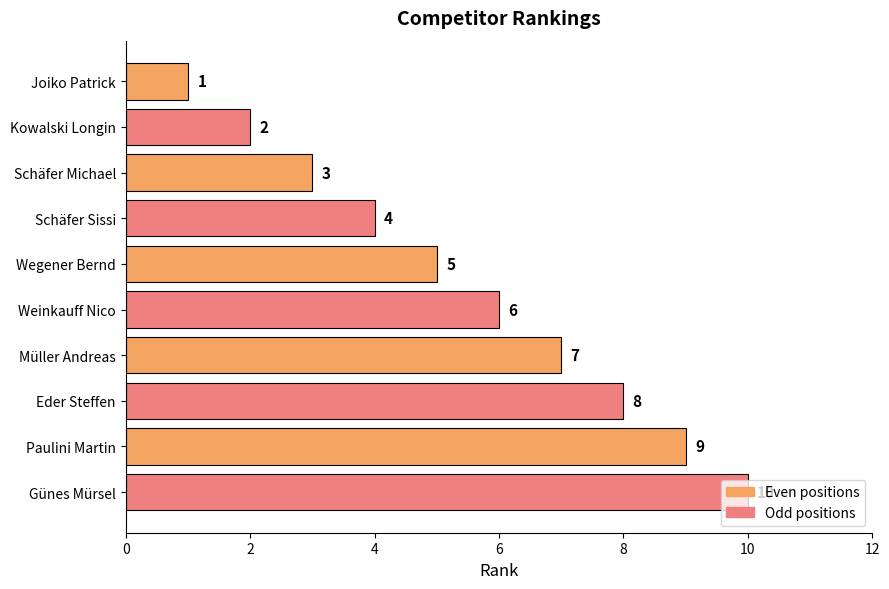

How many values are between 3 and 8?

6